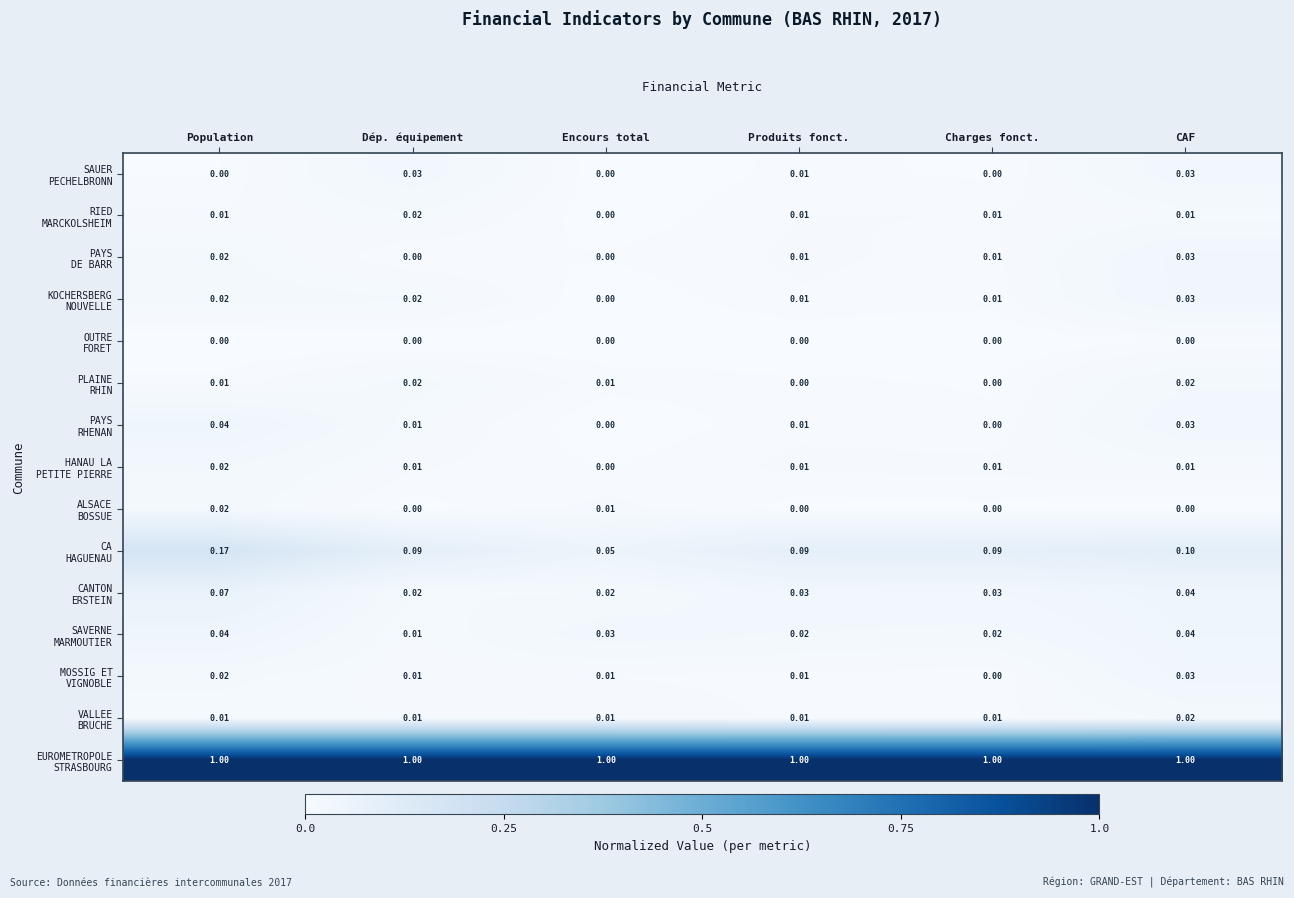

At which category is the sum across all series the highest?

Population